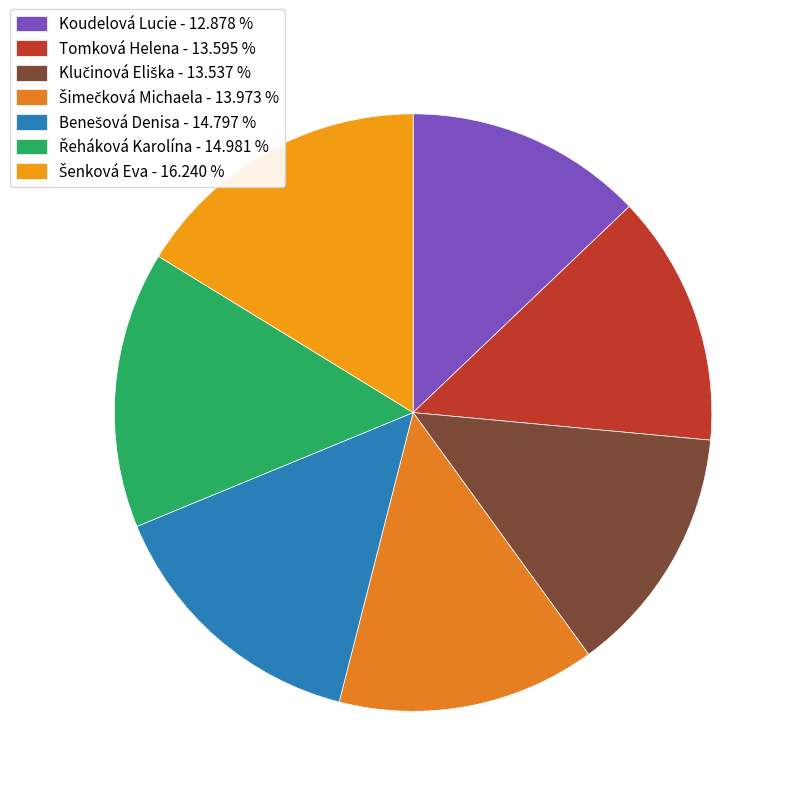

The Tomková Helena slice represents 14% of the pie. True or false?

True